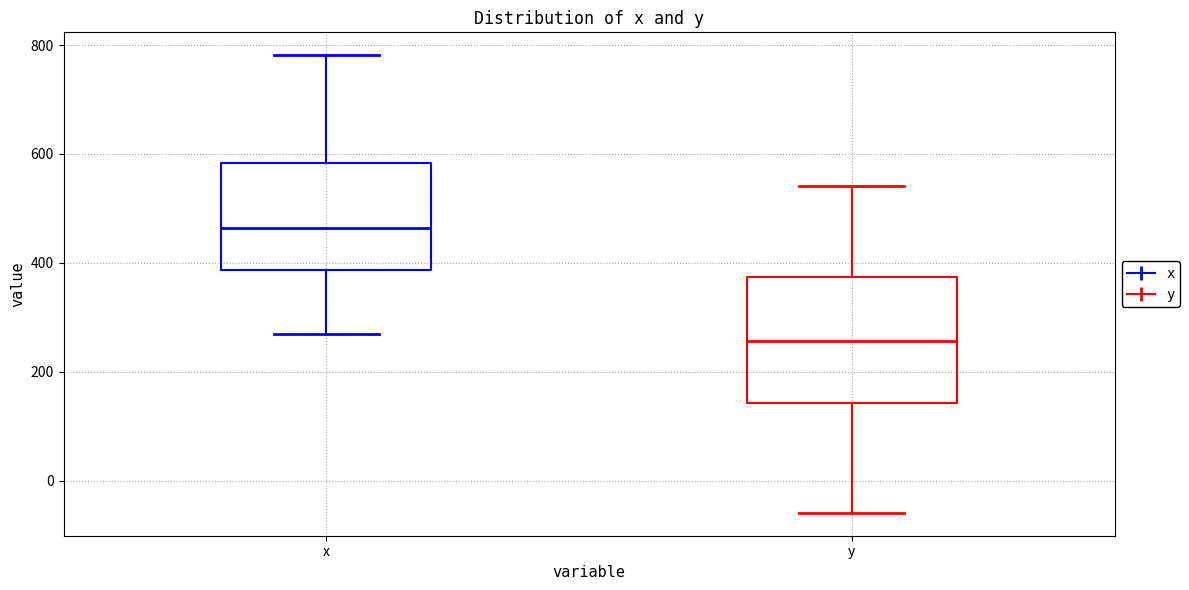

Reading left to right, read every box against the y-axis: the position of its median line, the range the box covers, and the ends of its whiskers. The values are not printed on the chart, so give them approximately, as read against the axis.

x: median 460, box 380 to 580, whiskers 260 to 780
y: median 260, box 140 to 380, whiskers -60 to 540